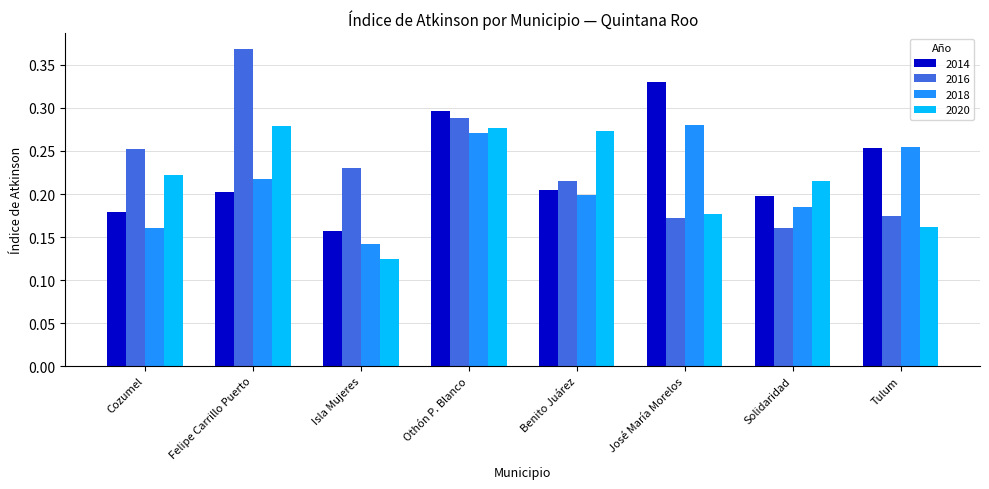

Which category has the lowest value across all series?

Isla Mujeres